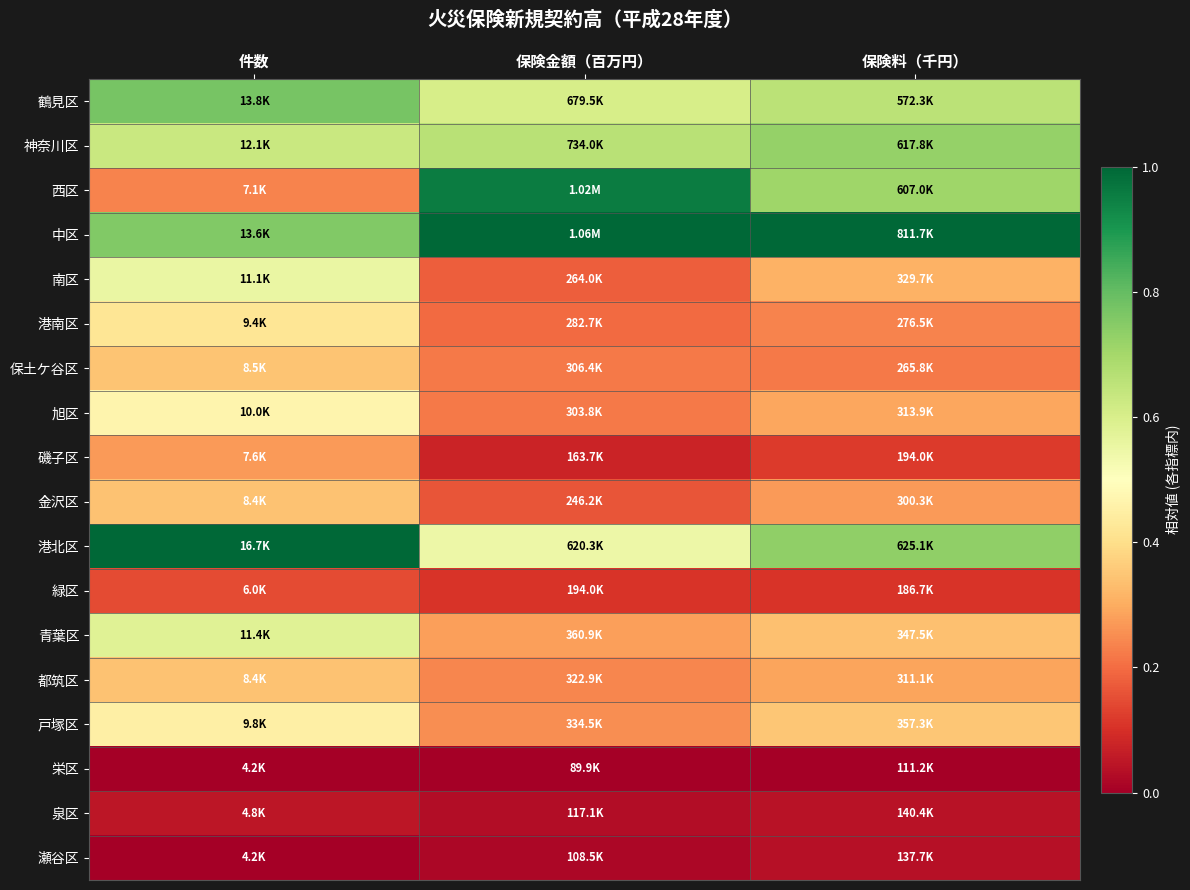

Reading left to right, list all the values displayed in this chart.

鶴見区: 件数=0.8	保険金額（百万円）=0.6	保険料（千円）=0.7
神奈川区: 件数=0.6	保険金額（百万円）=0.7	保険料（千円）=0.7
西区: 件数=0.2	保険金額（百万円）=1.0	保険料（千円）=0.7
中区: 件数=0.8	保険金額（百万円）=1.0	保険料（千円）=1.0
南区: 件数=0.6	保険金額（百万円）=0.2	保険料（千円）=0.3
港南区: 件数=0.4	保険金額（百万円）=0.2	保険料（千円）=0.2
保土ケ谷区: 件数=0.3	保険金額（百万円）=0.2	保険料（千円）=0.2
旭区: 件数=0.5	保険金額（百万円）=0.2	保険料（千円）=0.3
磯子区: 件数=0.3	保険金額（百万円）=0.1	保険料（千円）=0.1
金沢区: 件数=0.3	保険金額（百万円）=0.2	保険料（千円）=0.3
港北区: 件数=1.0	保険金額（百万円）=0.5	保険料（千円）=0.7
緑区: 件数=0.1	保険金額（百万円）=0.1	保険料（千円）=0.1
青葉区: 件数=0.6	保険金額（百万円）=0.3	保険料（千円）=0.3
都筑区: 件数=0.3	保険金額（百万円）=0.2	保険料（千円）=0.3
戸塚区: 件数=0.5	保険金額（百万円）=0.3	保険料（千円）=0.4
栄区: 件数=0.0	保険金額（百万円）=0.0	保険料（千円）=0.0
泉区: 件数=0.0	保険金額（百万円）=0.0	保険料（千円）=0.0
瀬谷区: 件数=0.0	保険金額（百万円）=0.0	保険料（千円）=0.0